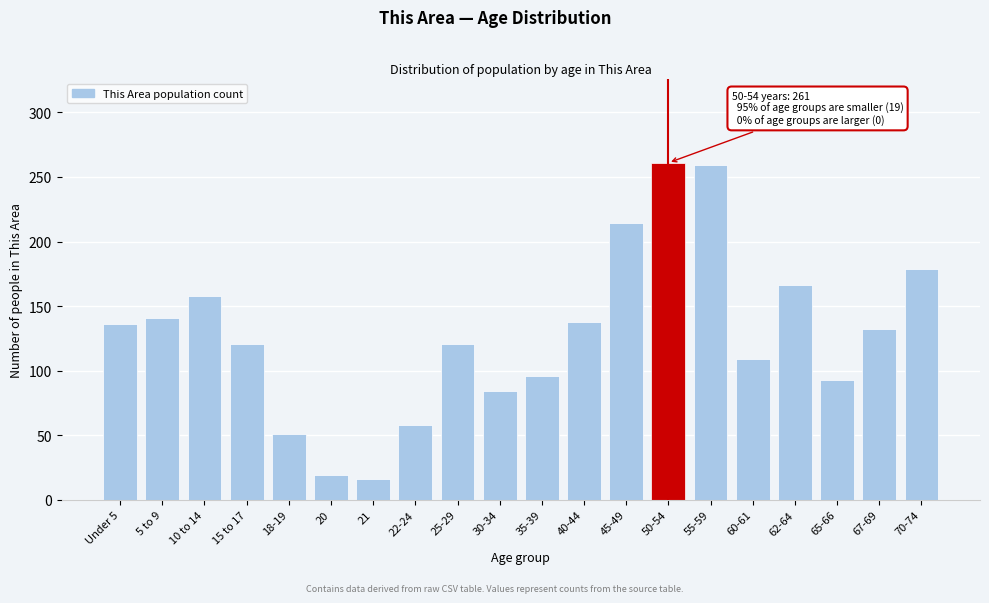

Reading left to right, extract all data points from this chart.

Under 5=136	5 to 9=141	10 to 14=158	15 to 17=121	18-19=51	20=19	21=16	22-24=58	25-29=121	30-34=84	35-39=96	40-44=138	45-49=214	50-54=261	55-59=259	60-61=109	62-64=166	65-66=93	67-69=132	70-74=179